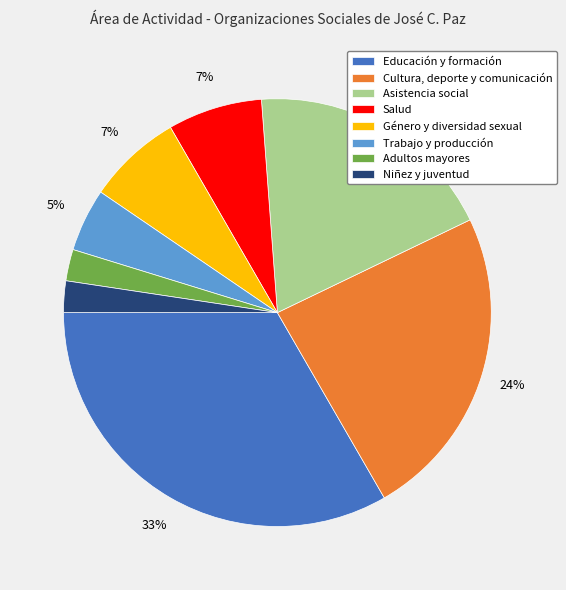

How many slices are in this pie chart?

8